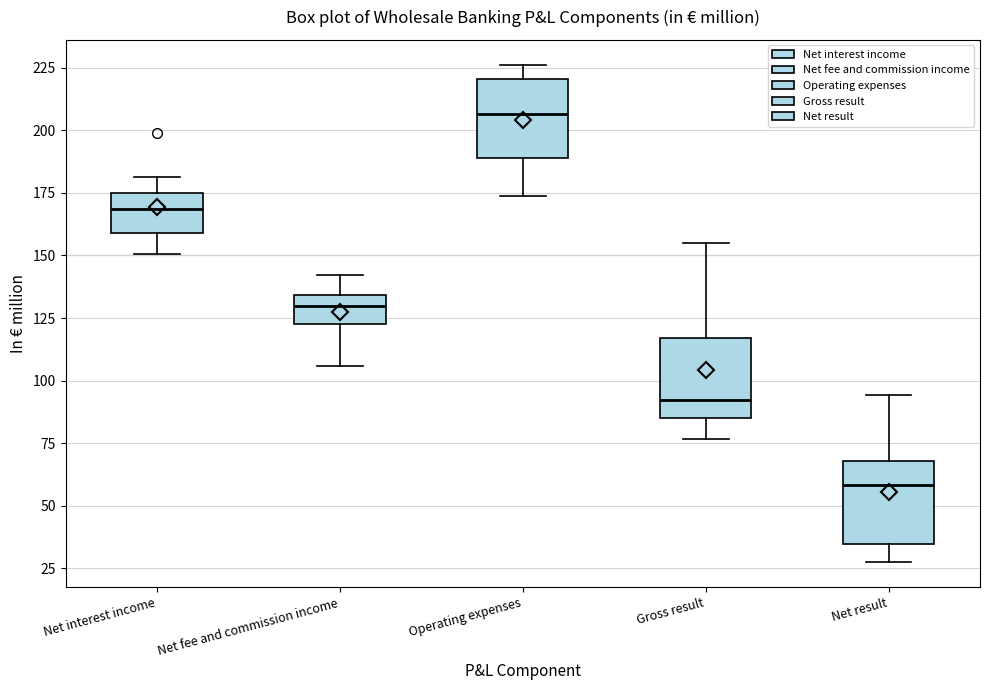

Reading left to right, transcribe this box plot: for each box, give where its median line is, the range the box spans, and where its two whiskers end, as read against the y-axis. The values are not printed on the chart, so give them approximately, as read against the axis.

Net interest income: median 170, box 160 to 175, whiskers 150 to 180
Net fee and commission income: median 130, box 120 to 135, whiskers 105 to 140
Operating expenses: median 205, box 190 to 220, whiskers 175 to 225
Gross result: median 90, box 85 to 115, whiskers 75 to 155
Net result: median 60, box 35 to 70, whiskers 30 to 95